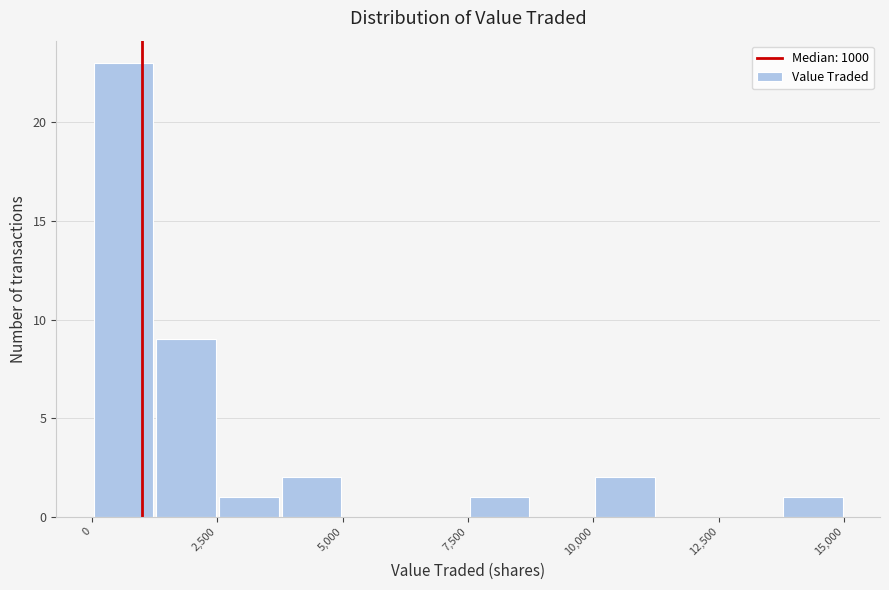

Read against the x-axis, roughly where is the centre of the tallest bar?

500